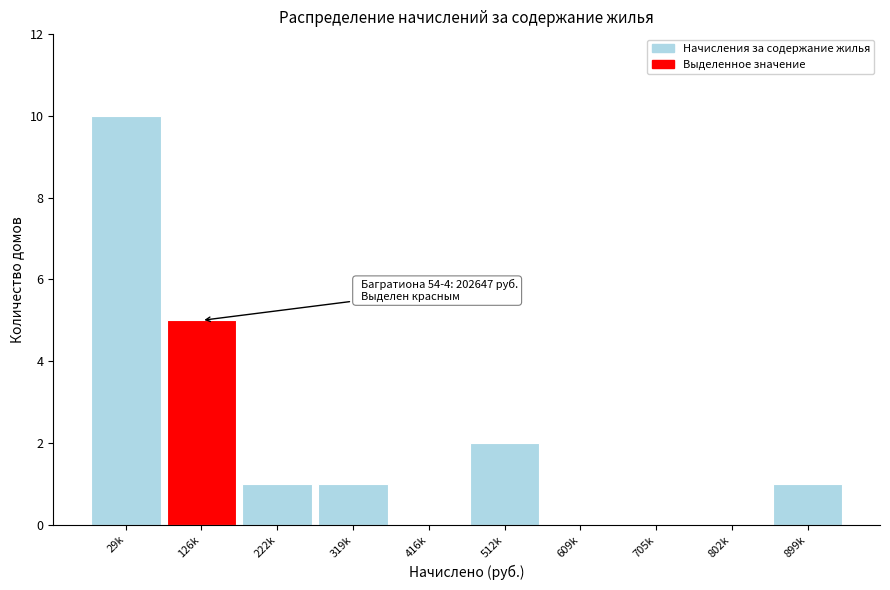

Reading left to right, what are all the values shown in this chart?

29k=10	126k=5	222k=1	319k=1	416k=0	512k=2	609k=0	705k=0	802k=0	899k=1